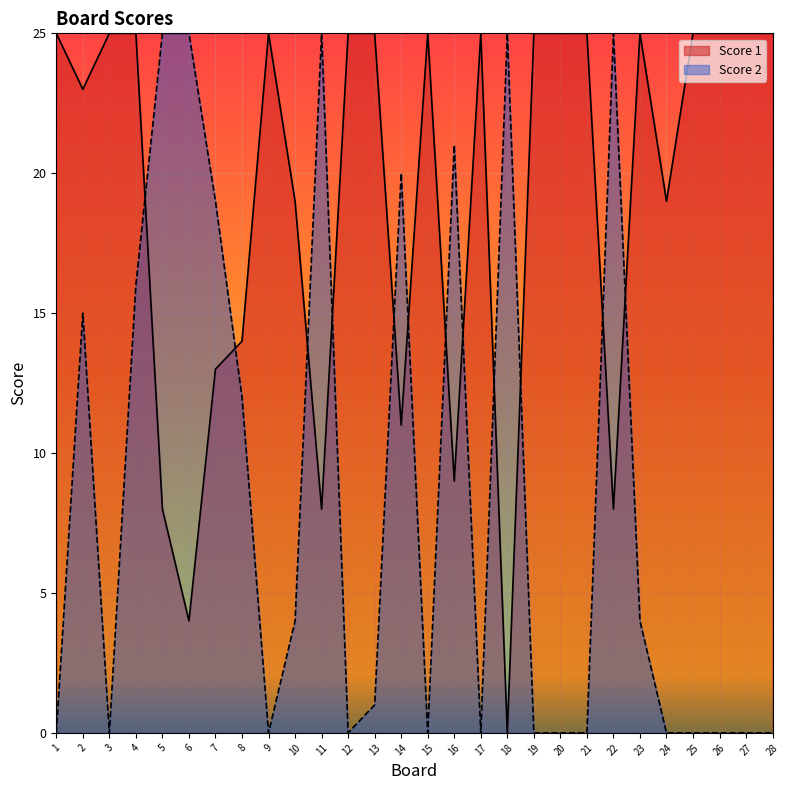

Which category has the lowest value in the Score 1 series?

18